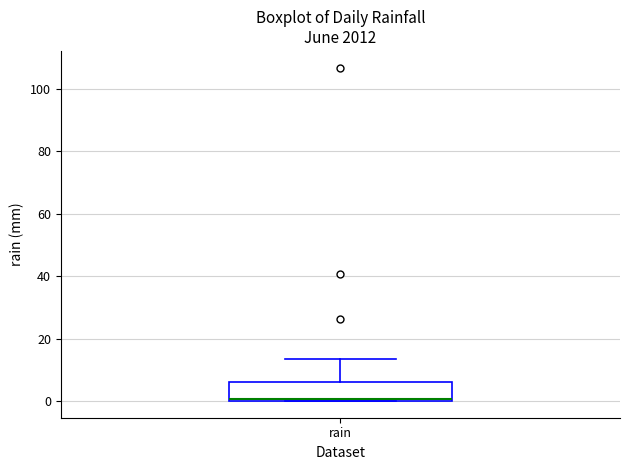

Transcribe this box plot: give where the median line is, the range the box spans, and where the two whiskers end, as read against the y-axis. The values are not printed on the chart, so give them approximately, as read against the axis.

median 0, box 0 to 6, whiskers 0 to 14